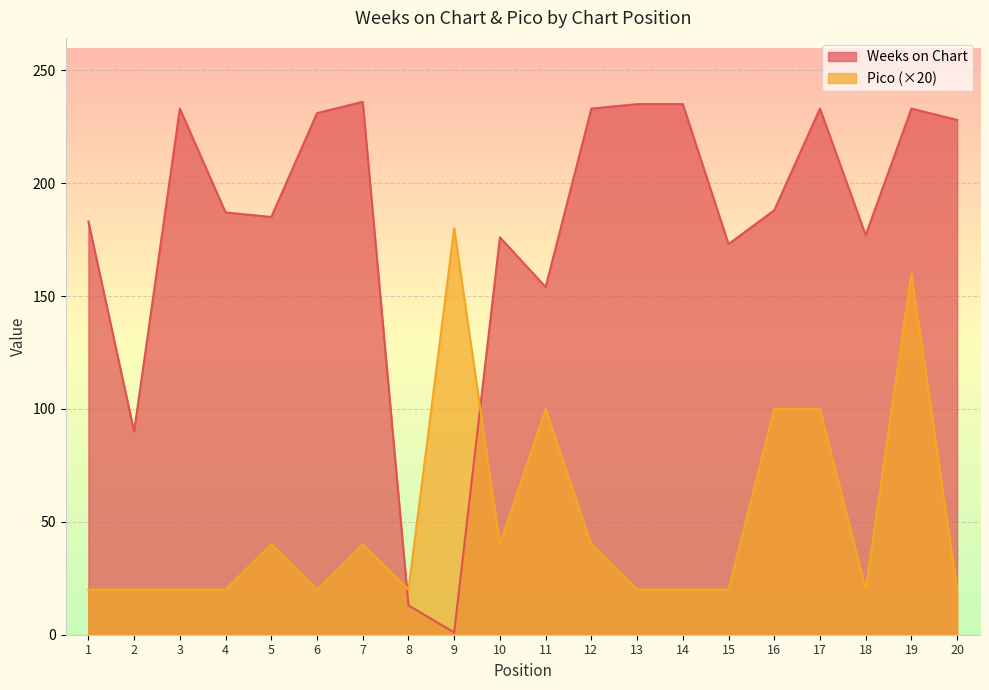

Reading left to right, extract all data points from this chart.

Weeks on Chart: 183	90	233	187	185	231	236	13	1	176	154	233	235	235	173	188	233	177	233	228
Pico: 20	20	20	20	40	20	40	20	180	40	100	40	20	20	20	100	100	20	160	20